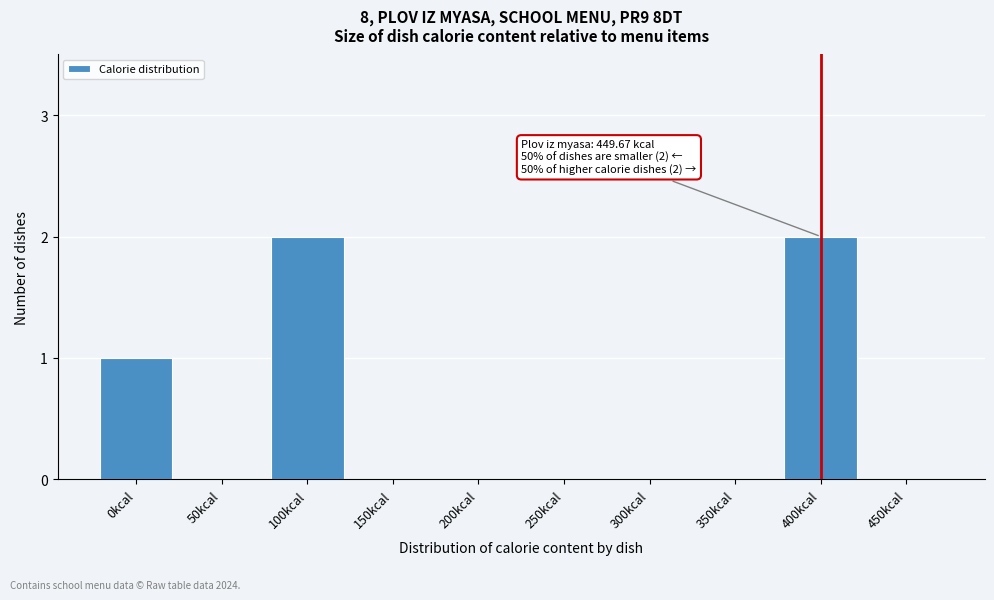

Reading right to left, what are all the values shown in this chart?

450kcal=0	400kcal=2	350kcal=0	300kcal=0	250kcal=0	200kcal=0	150kcal=0	100kcal=2	50kcal=0	0kcal=1